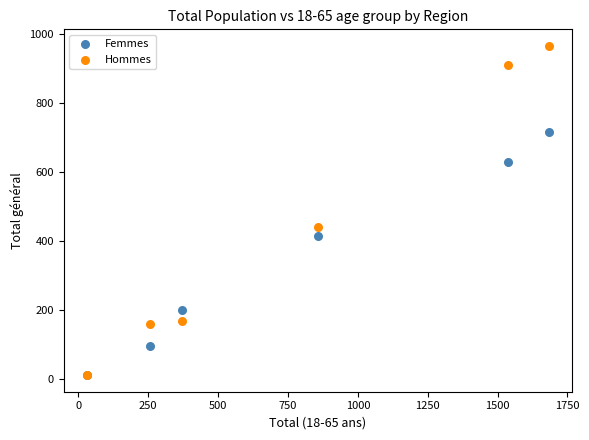

In the Femmes series, what Y value is closest to 364?

417